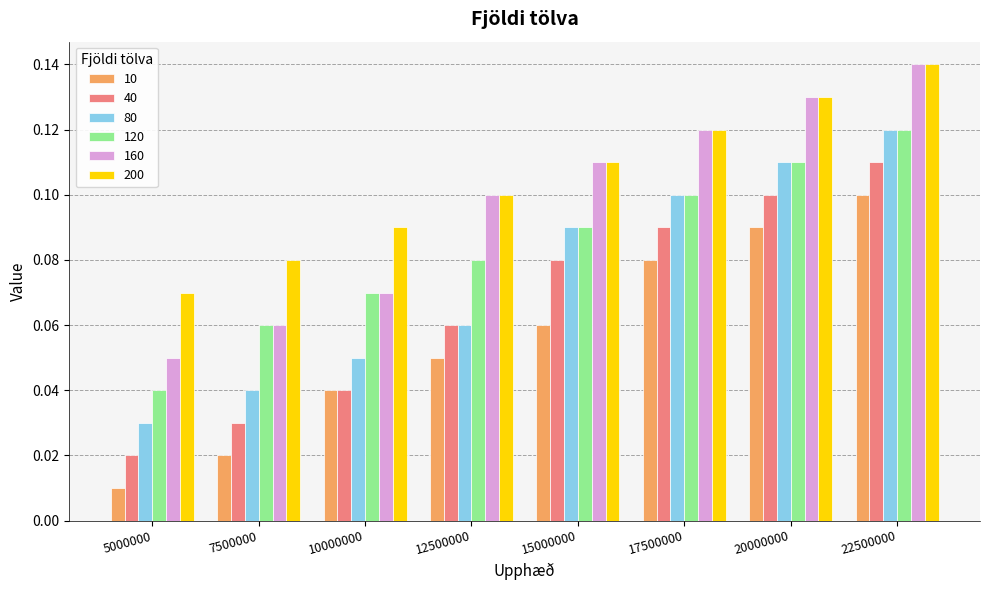

Which series changed the most between 12500000 and 17500000?

80